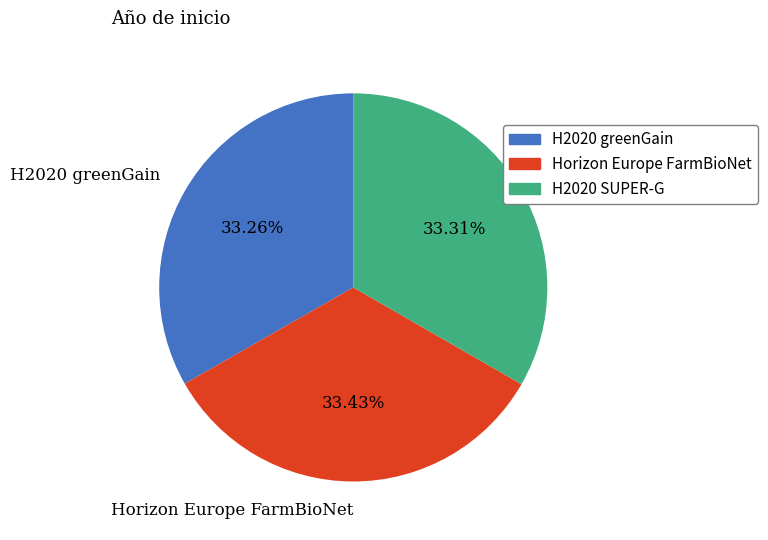

To the nearest percent, what percentage of the pie is Horizon Europe FarmBioNet?

33%